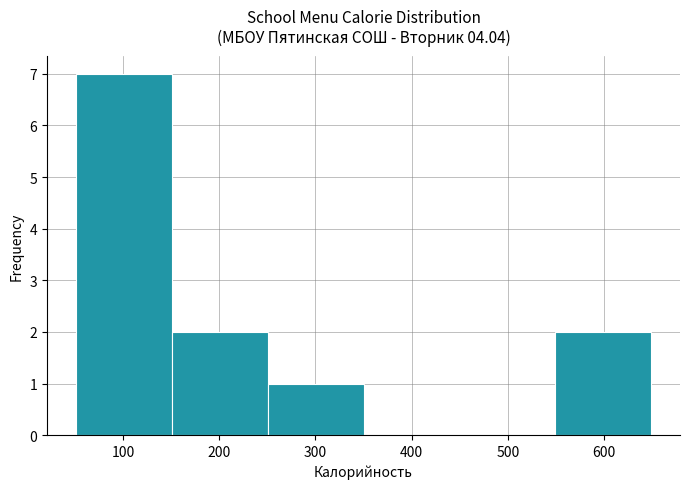

Reading left to right, transcribe this chart: for each bar, give the range it covers on the x-axis and its height. Neither the bar edges nor the heights are printed on the chart, so give them approximately, as read against the axes.

50 to 150: 7
150 to 250: 2
250 to 350: 1
350 to 450: 0
450 to 550: 0
550 to 650: 2